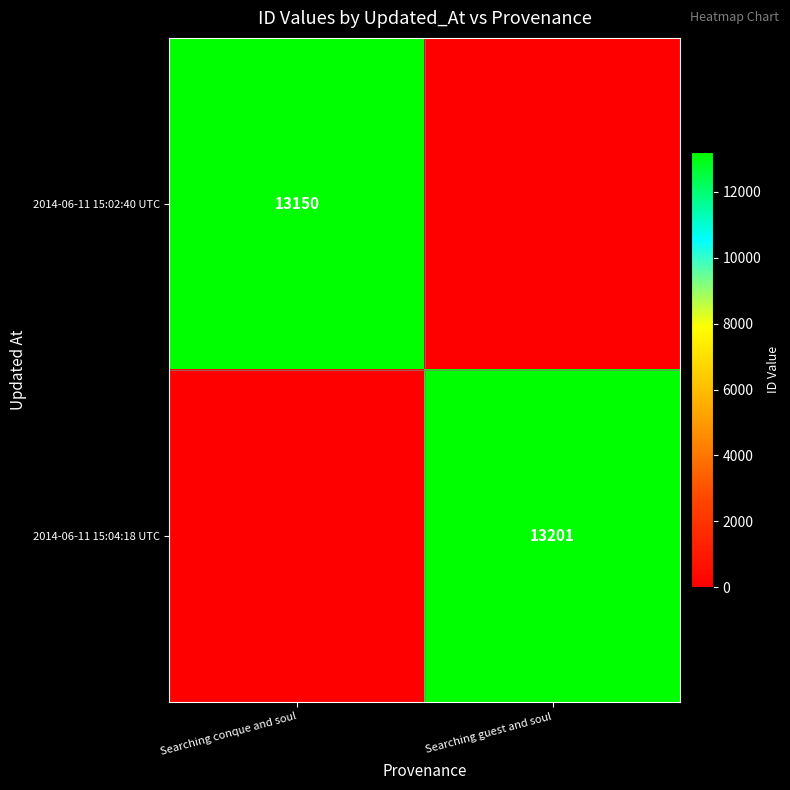

At which category is the sum across all series the highest?

Searching guest and soul